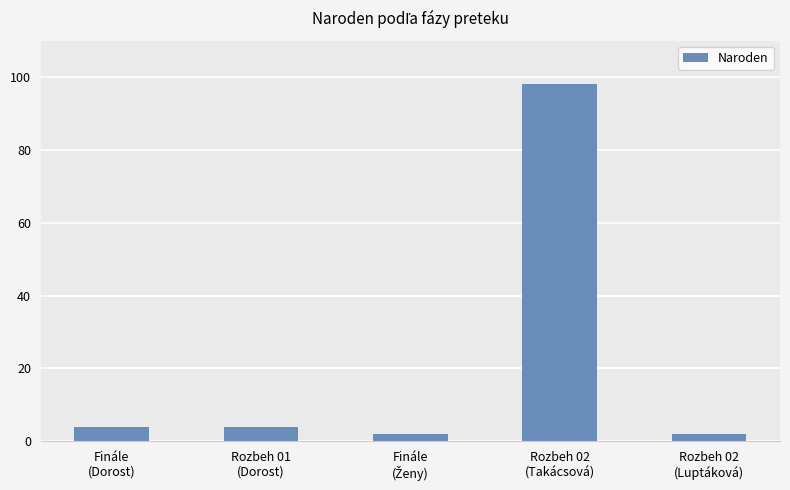

Are the bars horizontal?

No